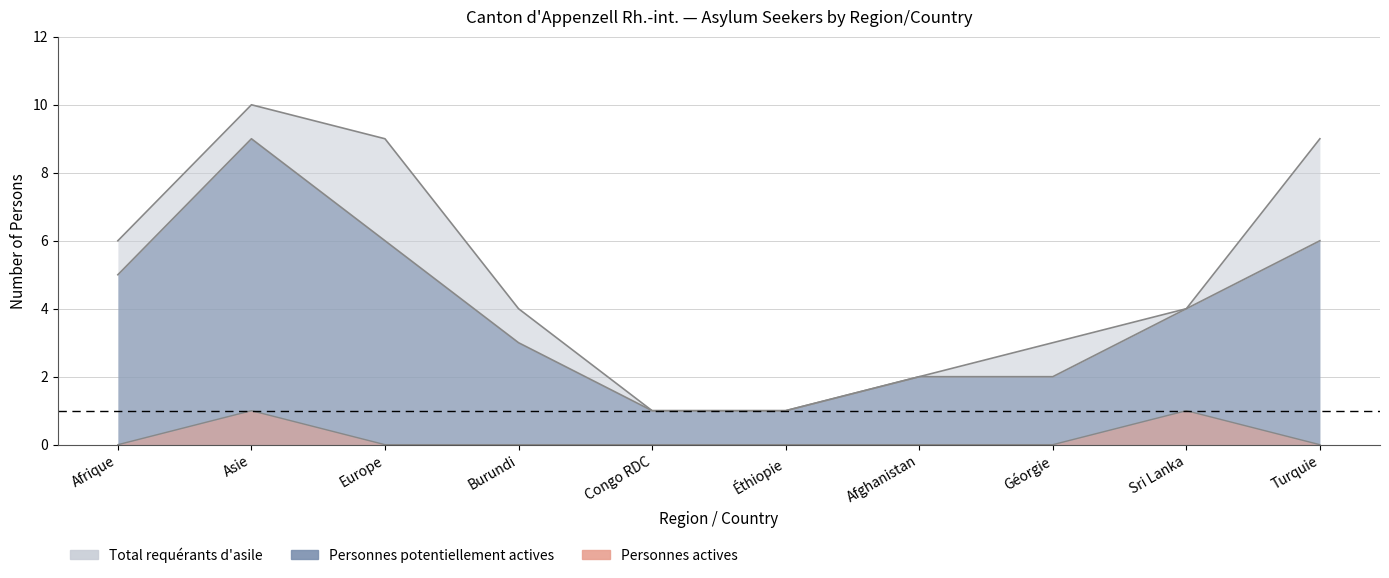

True or false: Personnes actives and Total requérants intersect in this chart.

False